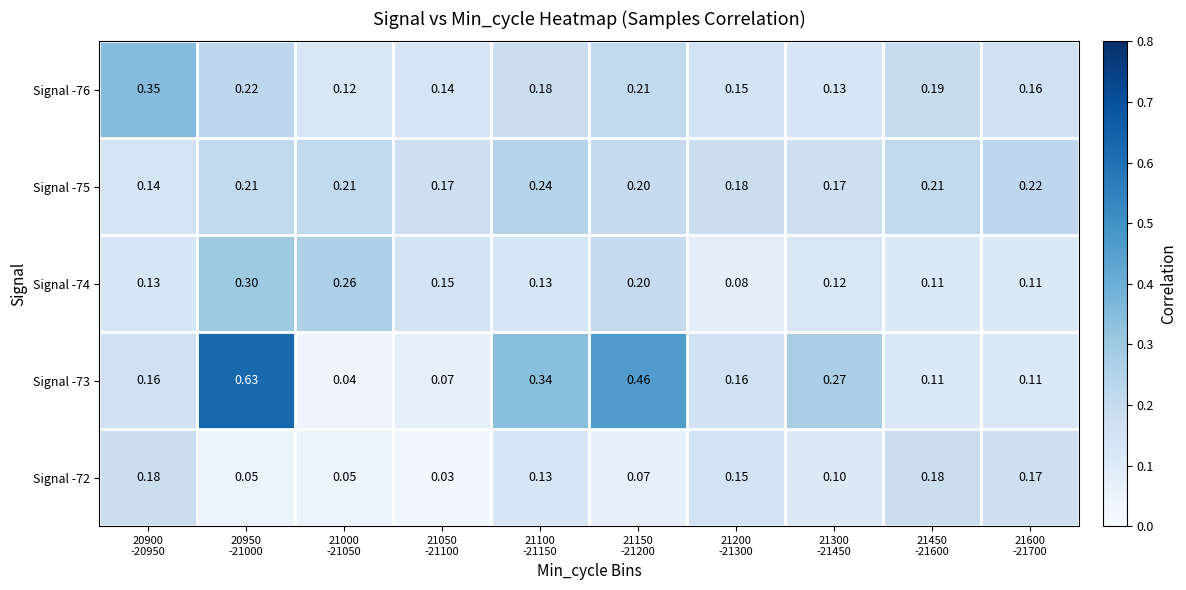

Rank the series at 21050
-21100 from highest to lowest value.

Signal -75, Signal -74, Signal -76, Signal -73, Signal -72